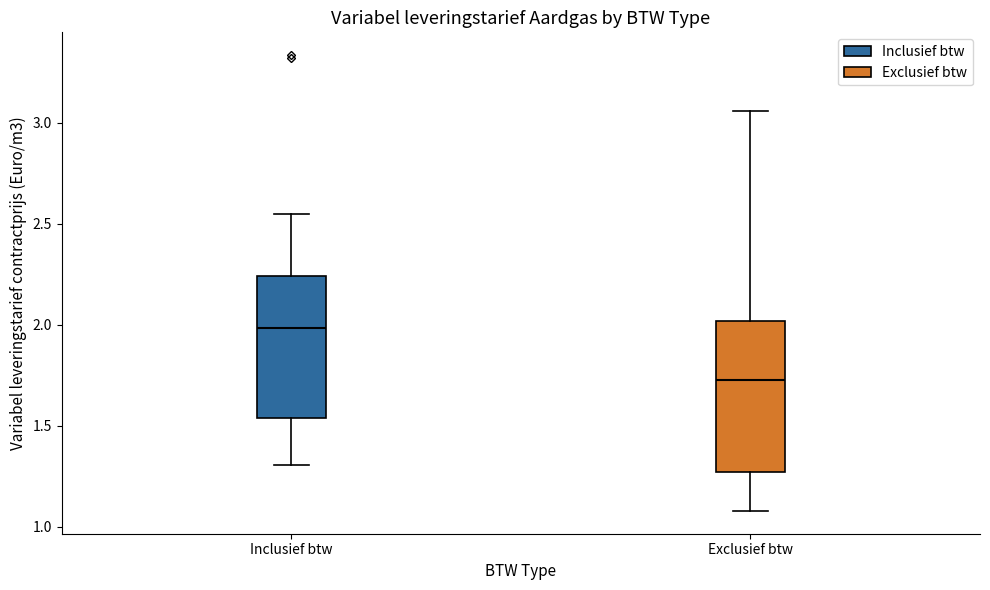

Reading left to right, transcribe this box plot: for each box, give where its median line is, the range the box spans, and where its two whiskers end, as read against the y-axis. The values are not printed on the chart, so give them approximately, as read against the axis.

Inclusief btw: median 2.00, box 1.55 to 2.25, whiskers 1.30 to 2.55
Exclusief btw: median 1.75, box 1.25 to 2.00, whiskers 1.10 to 3.05